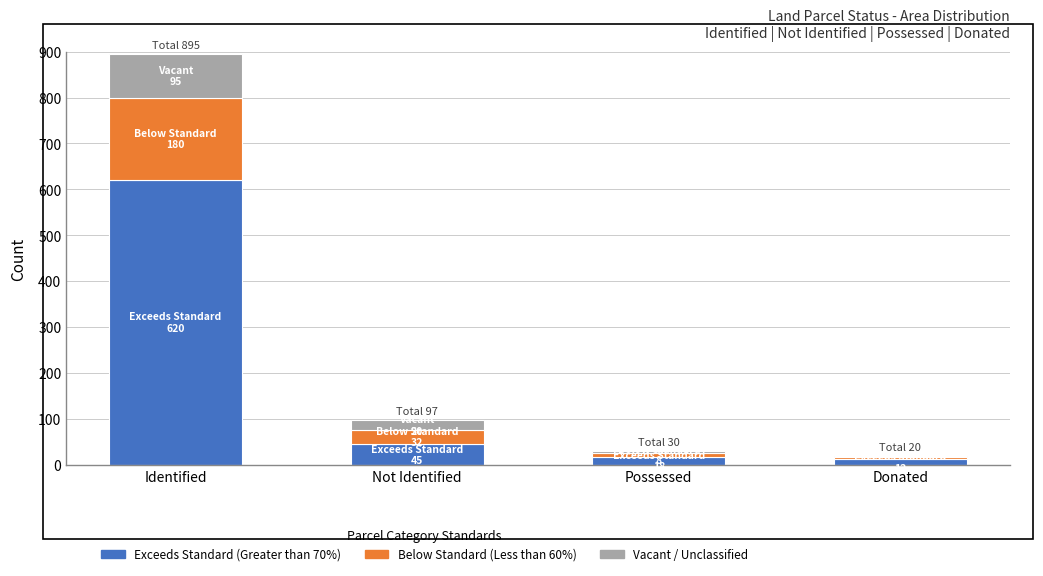

Reading right to left, what are the values for Exceeds Standard (Greater than 70%)?

12	18	45	620